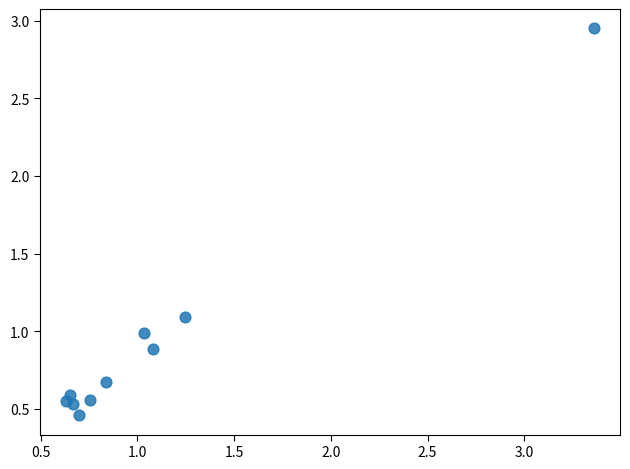

What is the average X value?

1.1